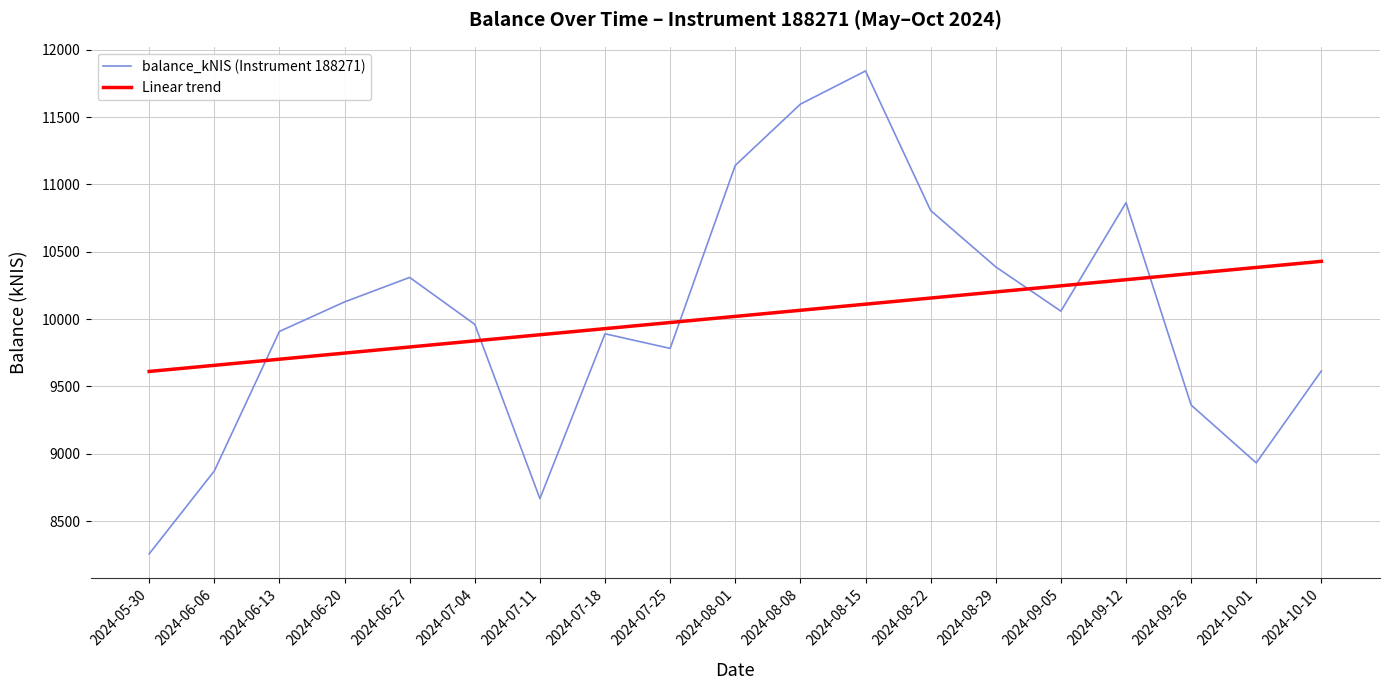

What is the lowest value of the balance_kNIS (Instrument 188271) series?

8256.9